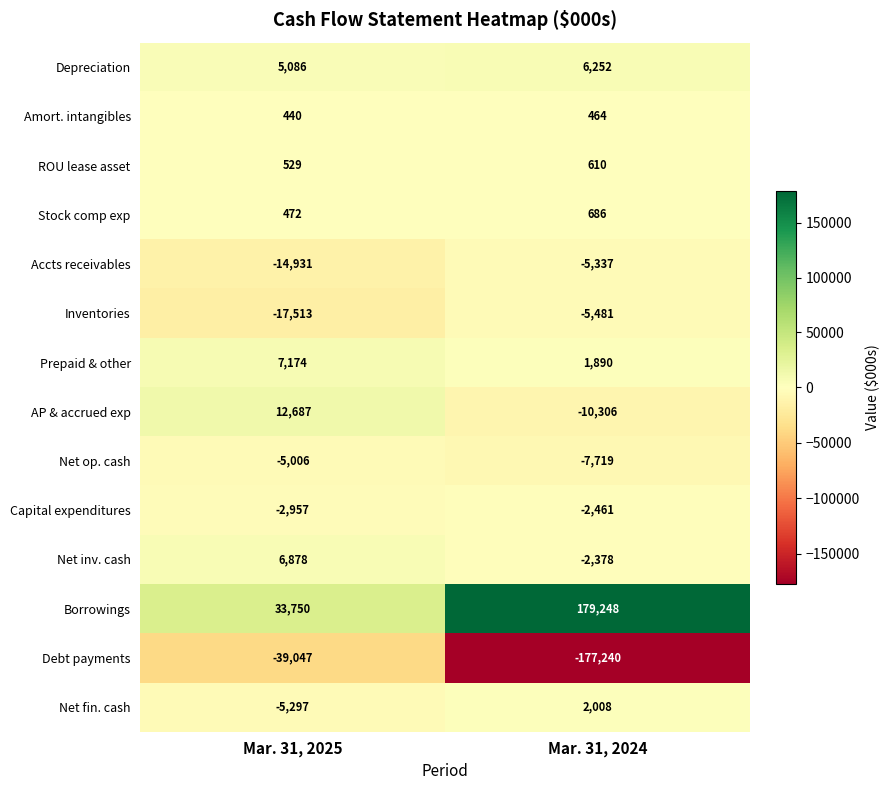

Read the Stock comp exp value at Mar. 31, 2024, to the nearest 10.

690